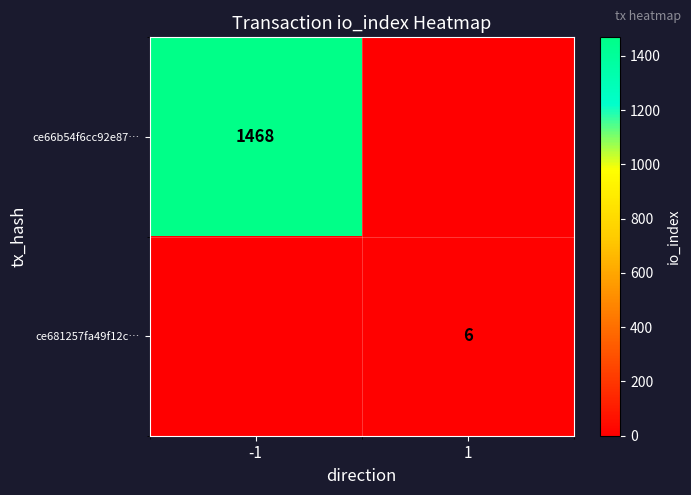

What is the greatest value displayed?

1468